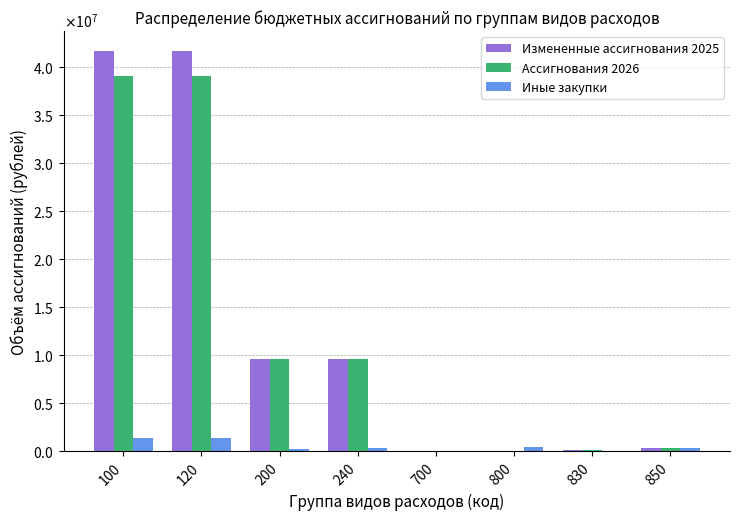

List the labels in order of Ассигнования 2026 value, smallest first.

700, 800, 830, 850, 200, 240, 100, 120